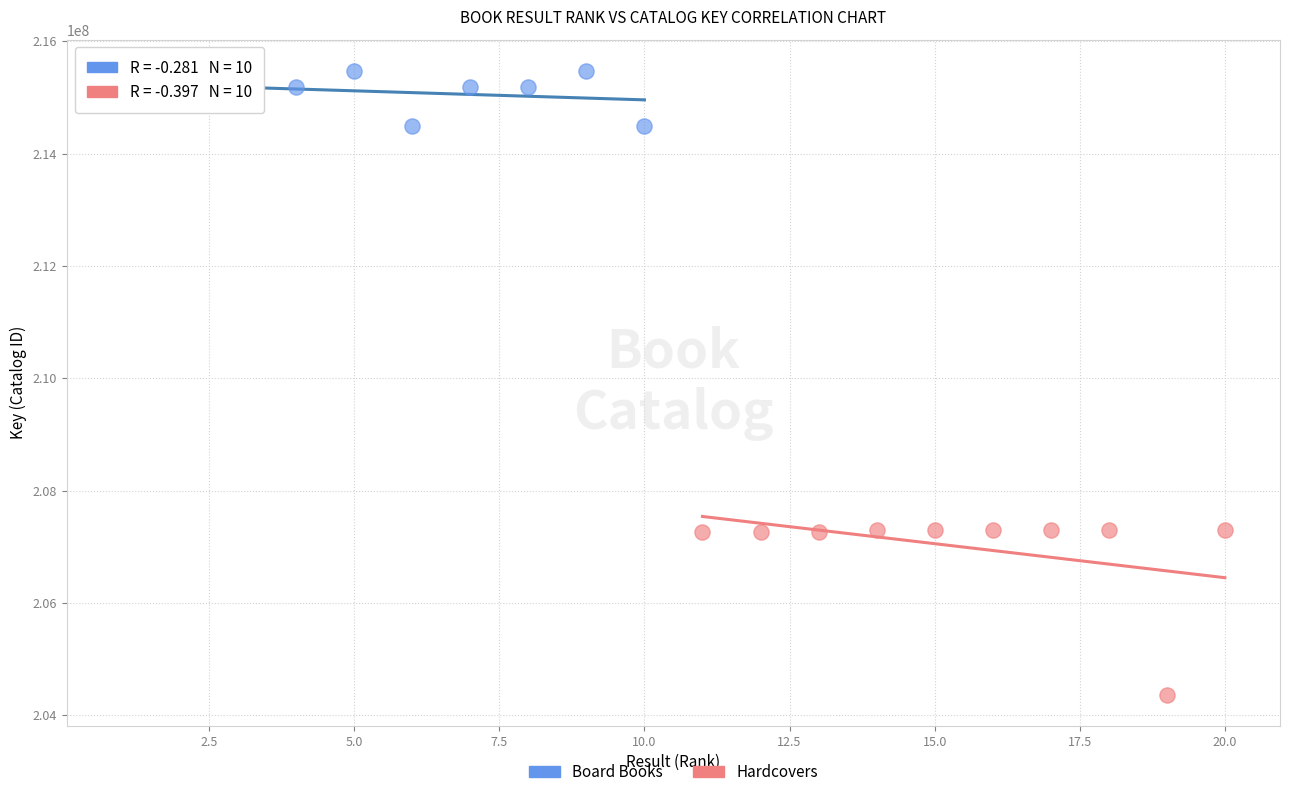

Which series contains the lowest Y value?

Hardcovers